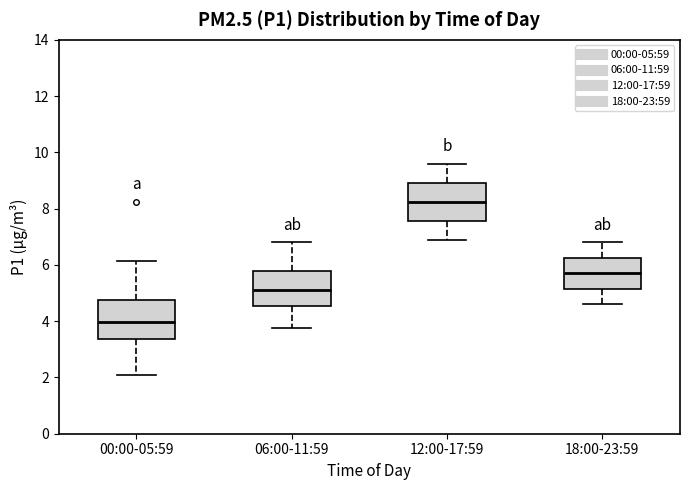

Reading left to right, read every box against the y-axis: the position of its median line, the range the box covers, and the ends of its whiskers. The values are not printed on the chart, so give them approximately, as read against the axis.

00:00-05:59: median 4.0, box 3.4 to 4.8, whiskers 2.0 to 6.2
06:00-11:59: median 5.2, box 4.6 to 5.8, whiskers 3.8 to 6.8
12:00-17:59: median 8.2, box 7.6 to 9.0, whiskers 7.0 to 9.6
18:00-23:59: median 5.8, box 5.2 to 6.2, whiskers 4.6 to 6.8